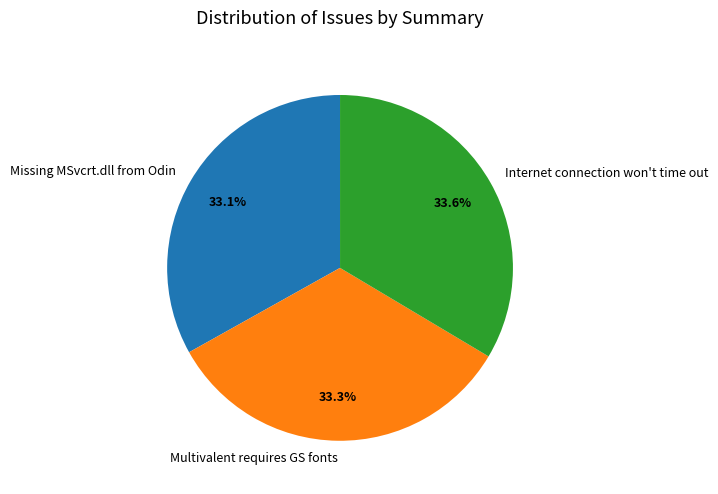

True or false: Internet connection won't time out accounts for 34% of the total.

True